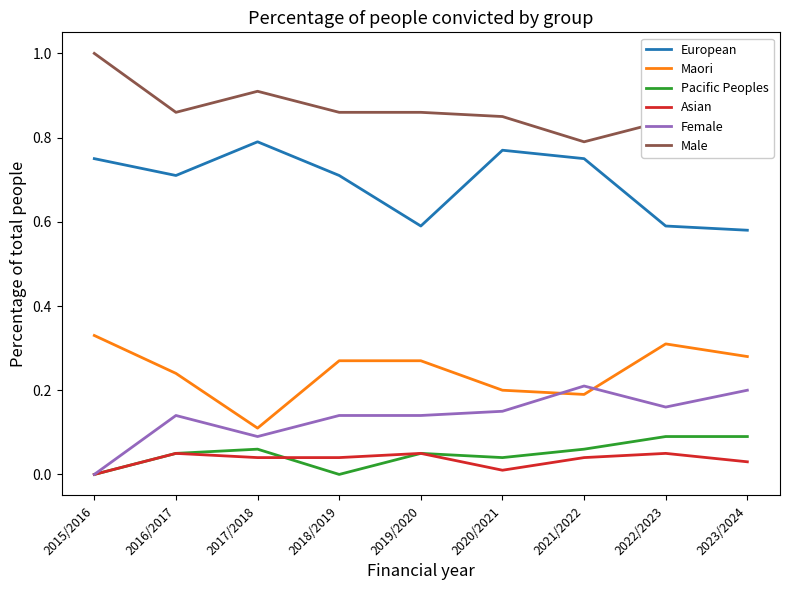

True or false: Female and Male cross at least once.

False